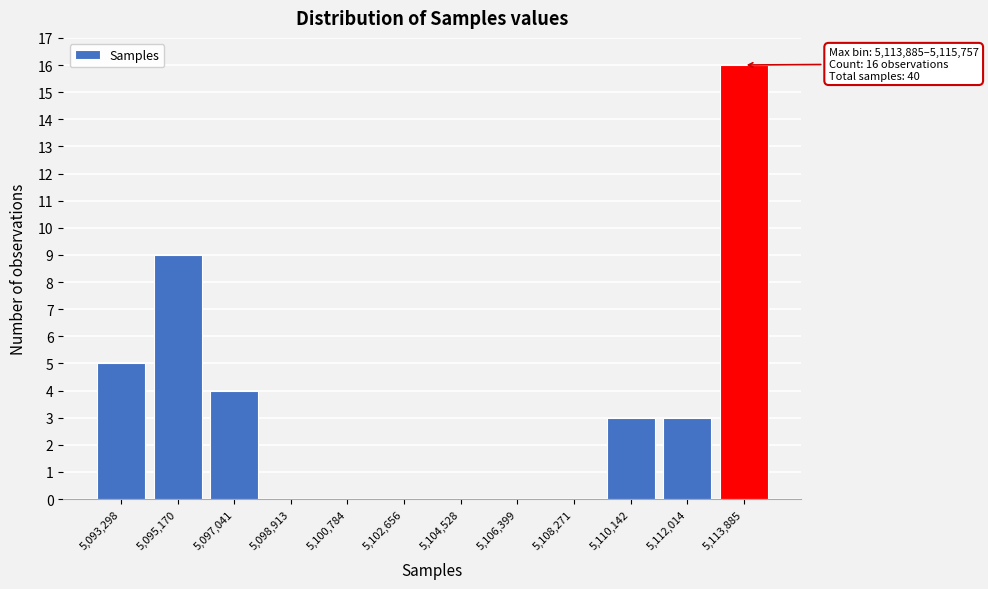

Reading left to right, extract all data points from this chart.

5,093,298=5	5,095,170=9	5,097,041=4	5,098,913=0	5,100,784=0	5,102,656=0	5,104,528=0	5,106,399=0	5,108,271=0	5,110,142=3	5,112,014=3	5,113,885=16